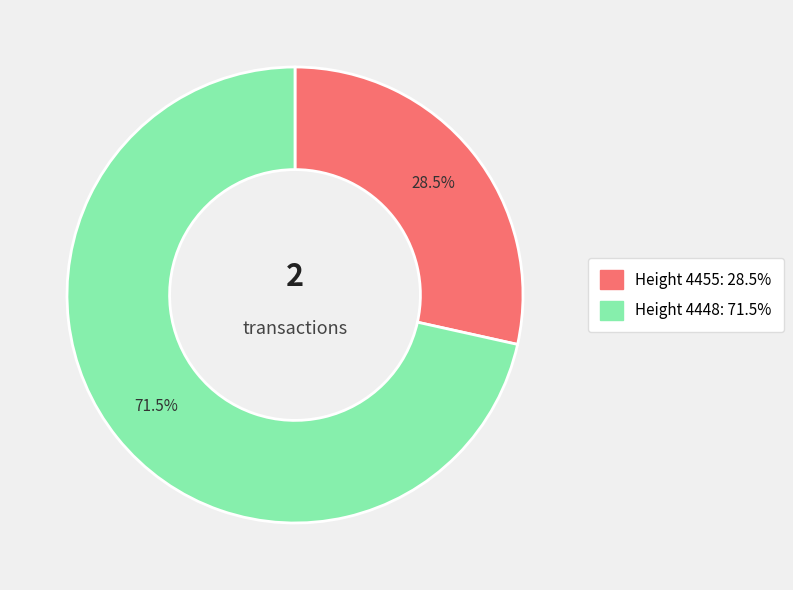

Is there a majority slice in this chart?

Yes